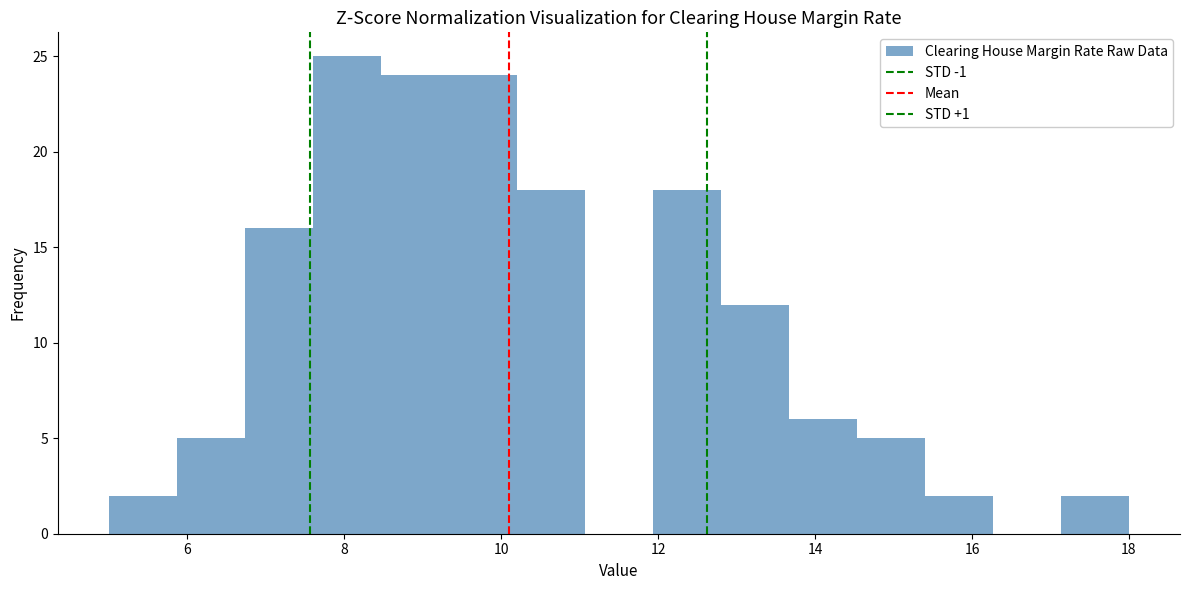

Which range on the x-axis has the tallest bar?

7.6 to 8.4